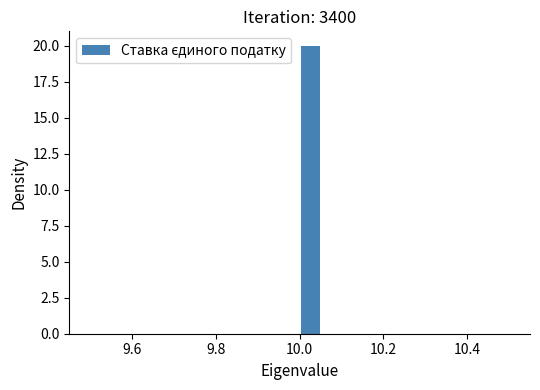

Around what value on the x-axis is the tallest bar? Give the approximate position of its centre, as read against the axis.

10.02